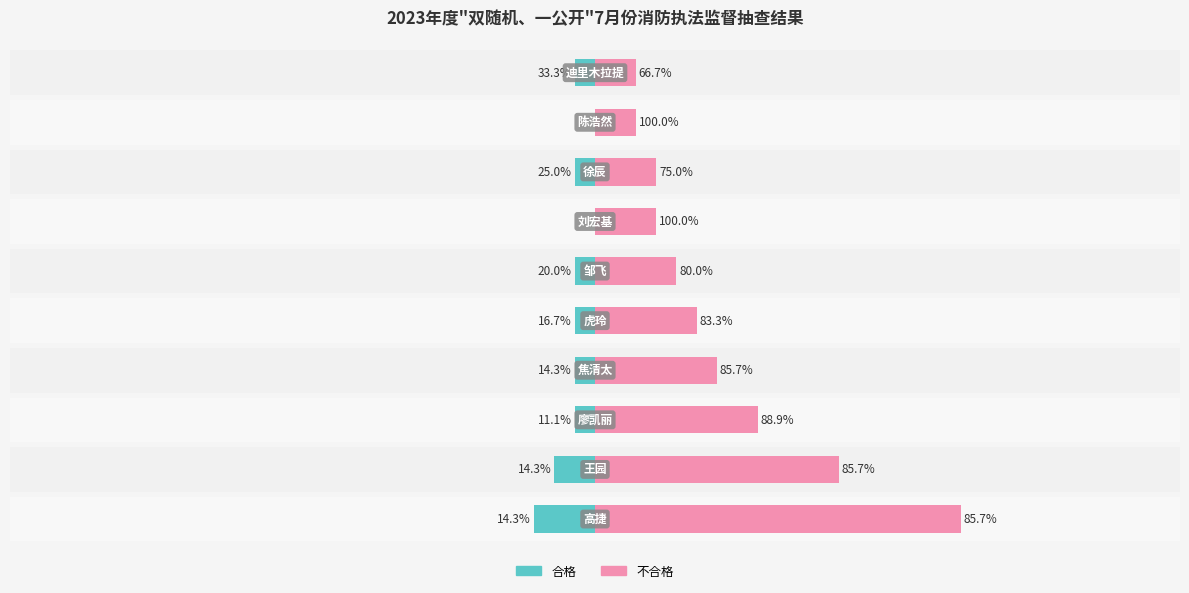

What are all the series names shown in the legend?

合格, 不合格